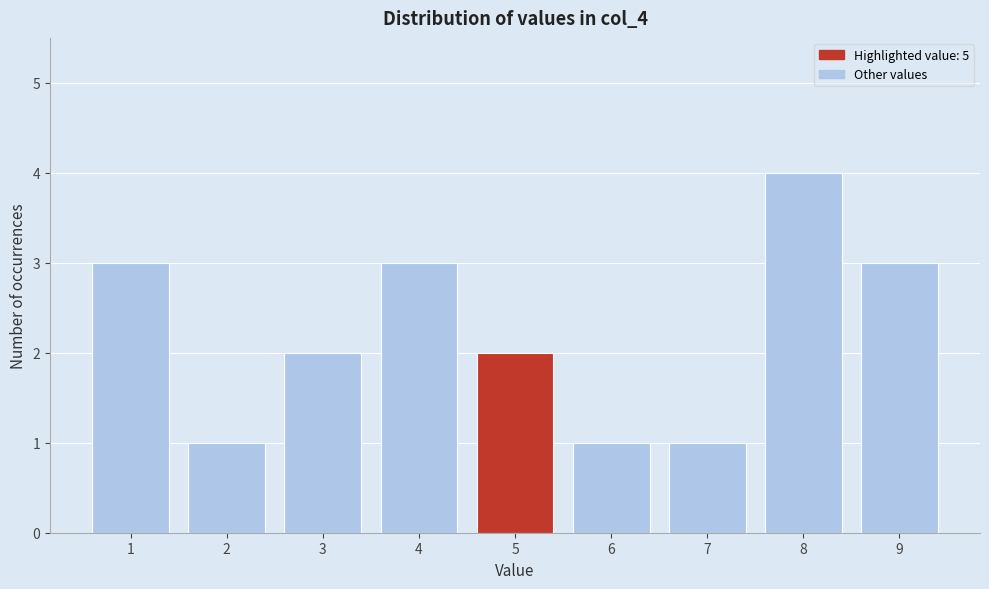

How tall is the bar that spans 7.5 to 8.5 on the x-axis? The values are not printed on the chart, so give them approximately, as read against the axis.

4